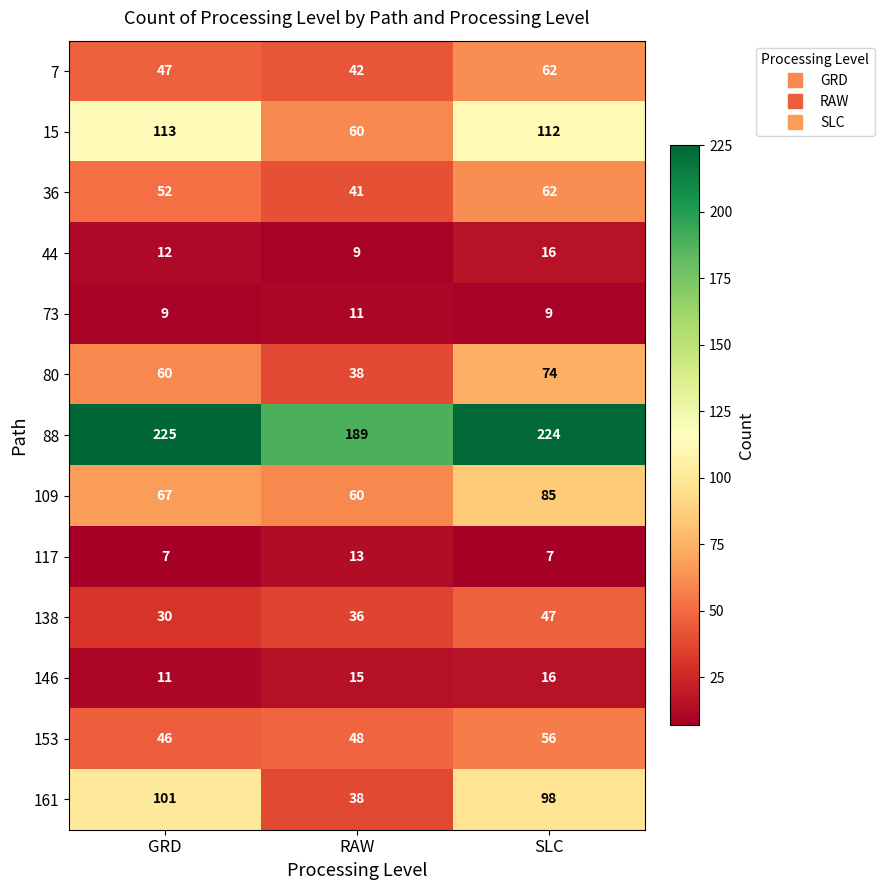

What is the sum of the 161 values at SLC and RAW?

136